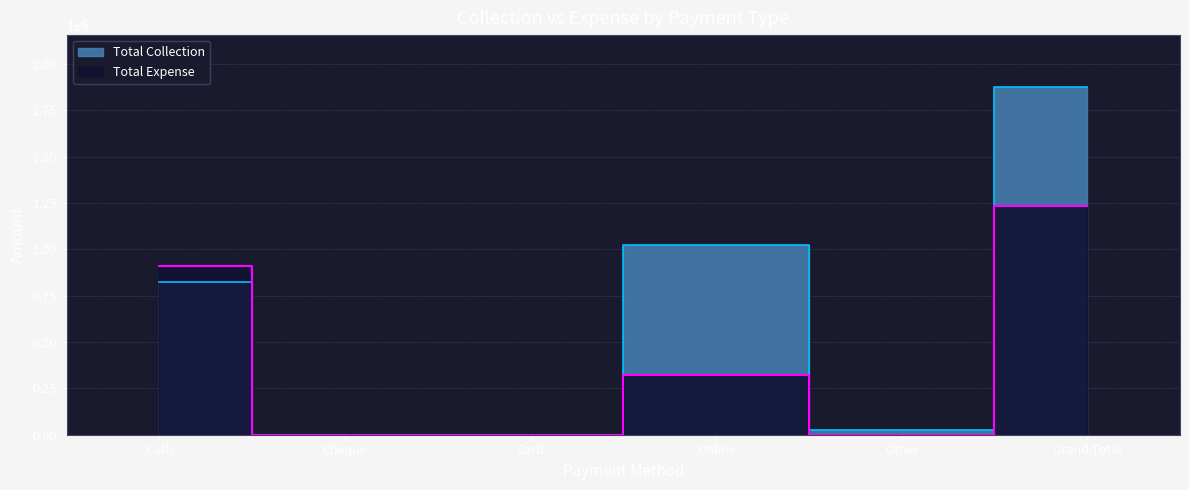

At which label does Total Collection first exceed 822837?

Online